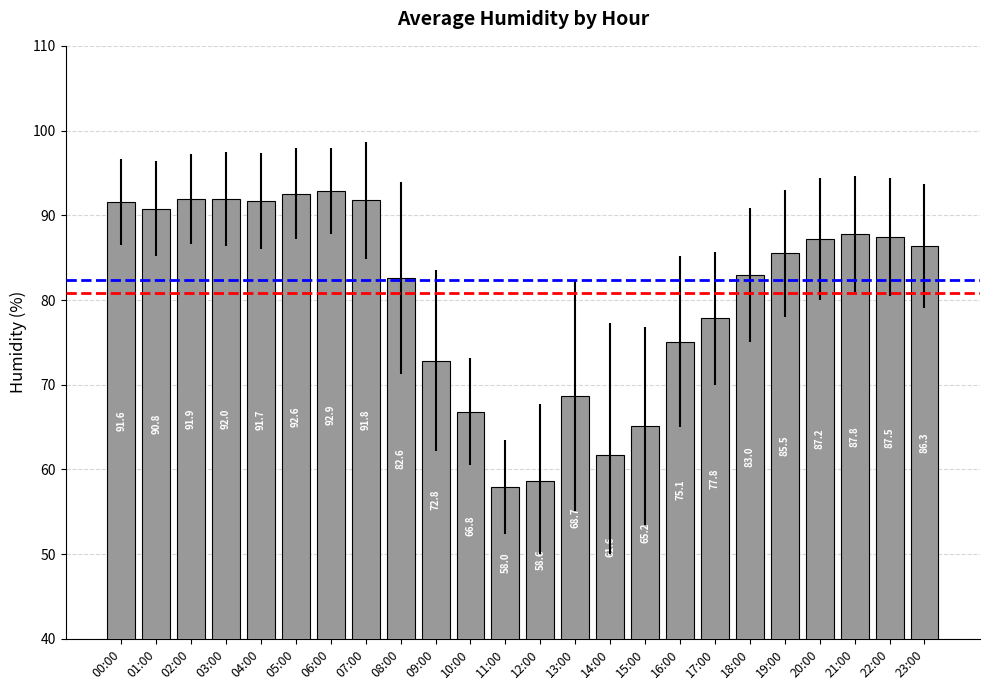

List the labels in order of value, smallest first.

11:00, 12:00, 14:00, 15:00, 10:00, 13:00, 09:00, 16:00, 17:00, 08:00, 18:00, 19:00, 23:00, 20:00, 22:00, 21:00, 01:00, 00:00, 04:00, 07:00, 02:00, 03:00, 05:00, 06:00